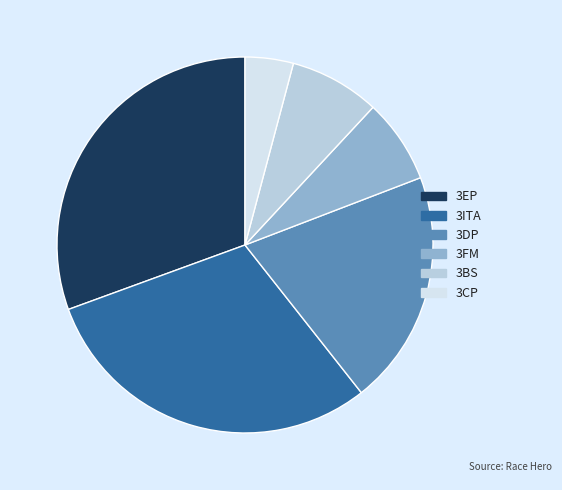

How many slices are in this pie chart?

6